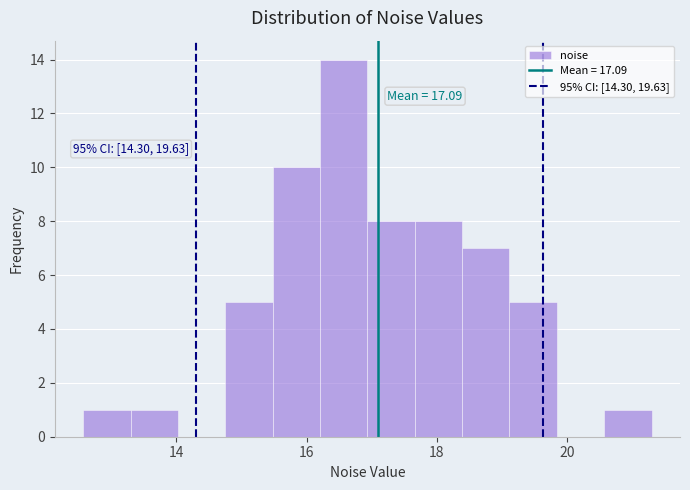

Read against the x-axis, roughly where is the centre of the tallest bar?

16.6